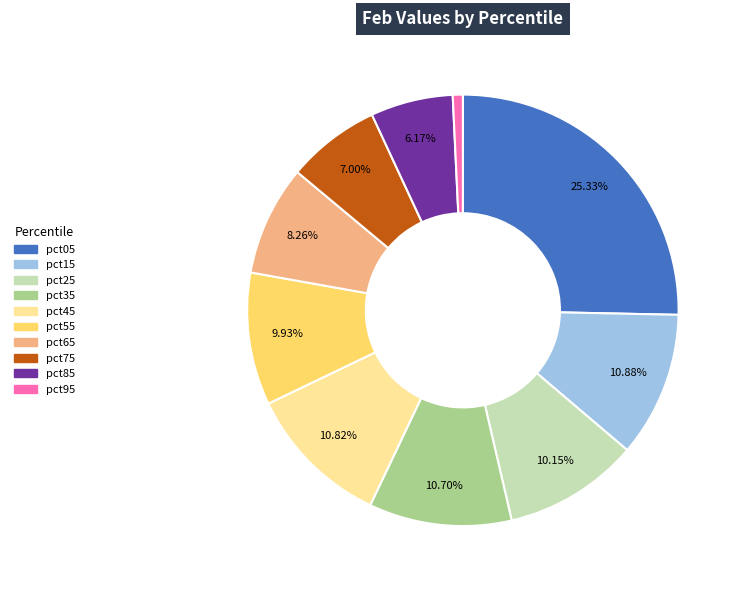

To the nearest percent, what portion does pct55 represent?

10%